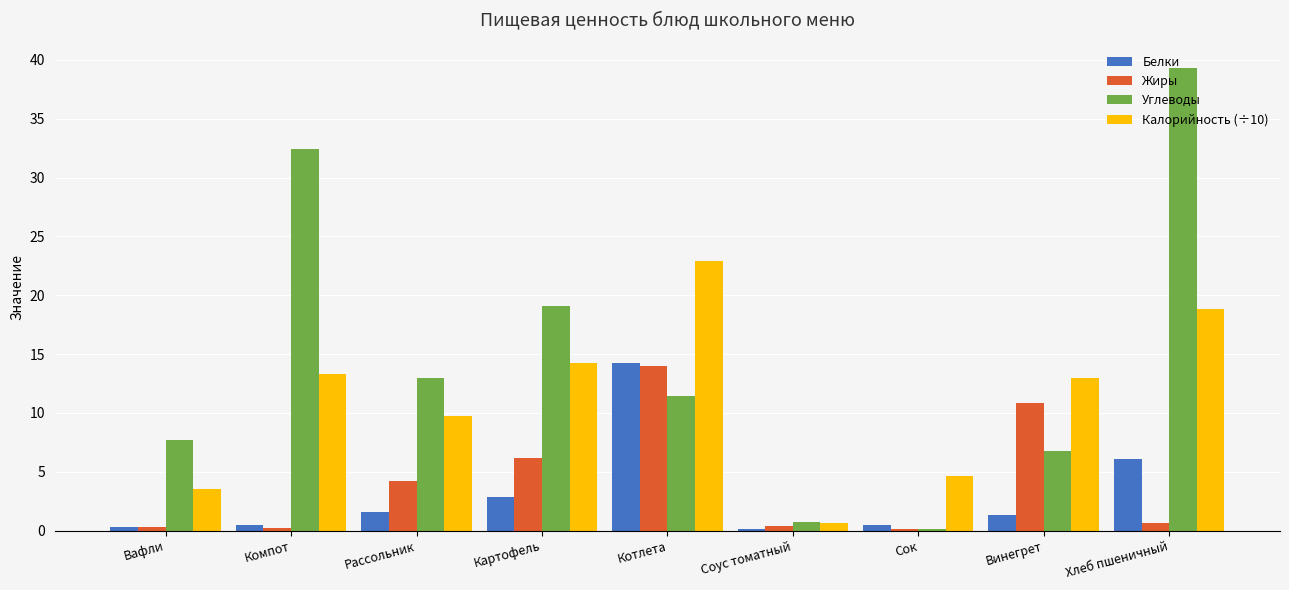

True or false: Калорийность (÷10) has a value of 13.0 at Винегрет.

True